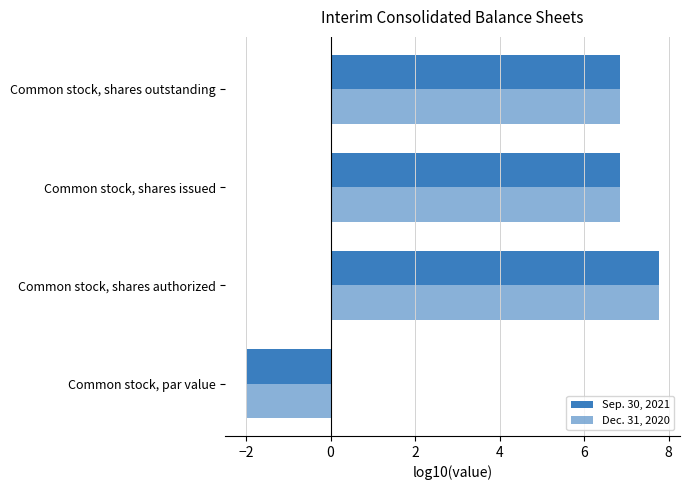

Reading left to right, transcribe all the data shown in this chart.

Sep. 30, 2021: -2.0	7.8	6.9	6.9
Dec. 31, 2020: -2.0	7.8	6.9	6.9